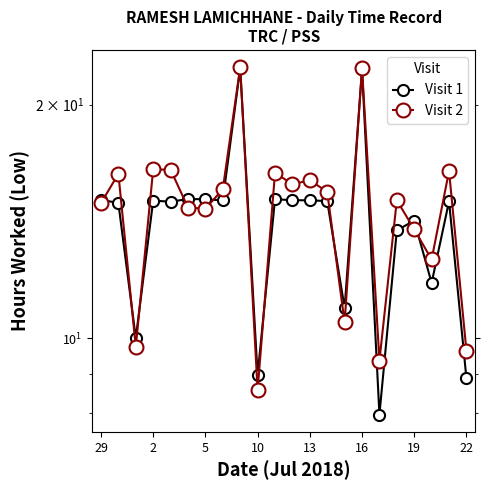

Which category has the highest value across all series?

8